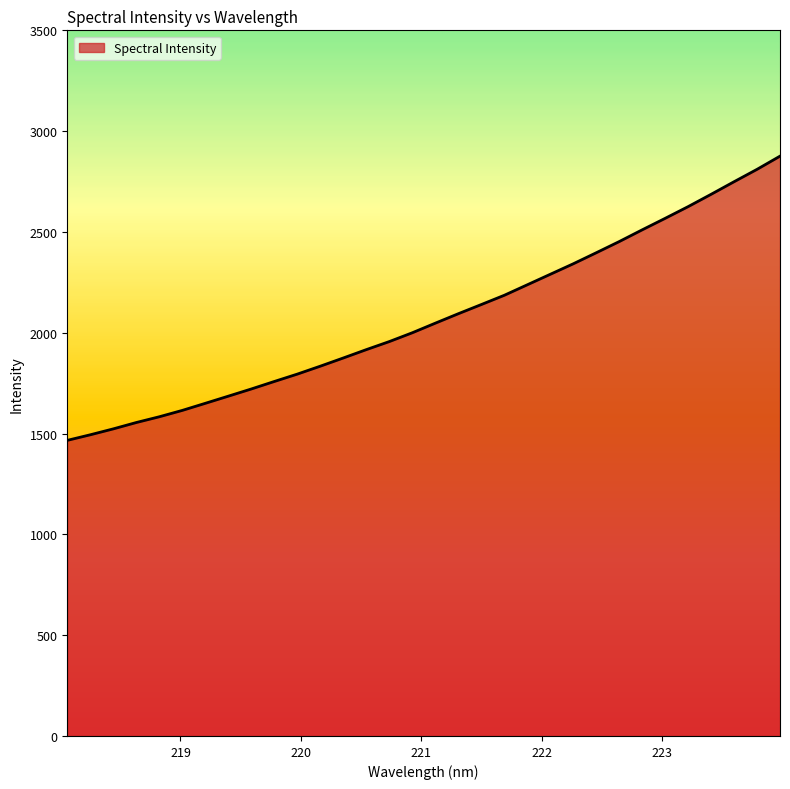

What is the average value?

2076.3